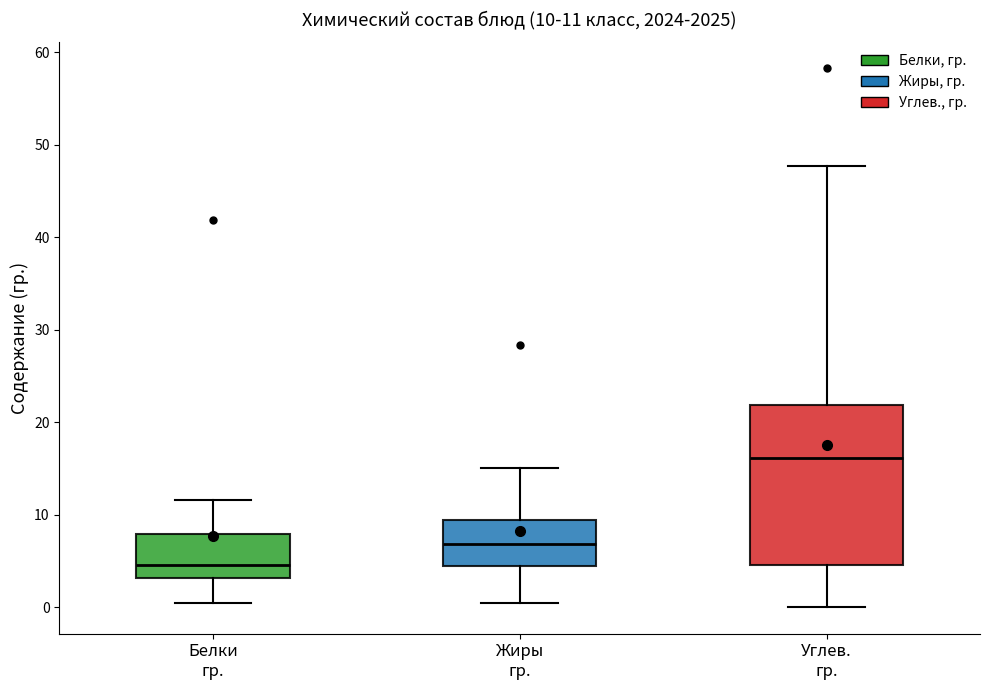

Which box is the tallest, from its lower edge to its upper edge?

Углев. гр.